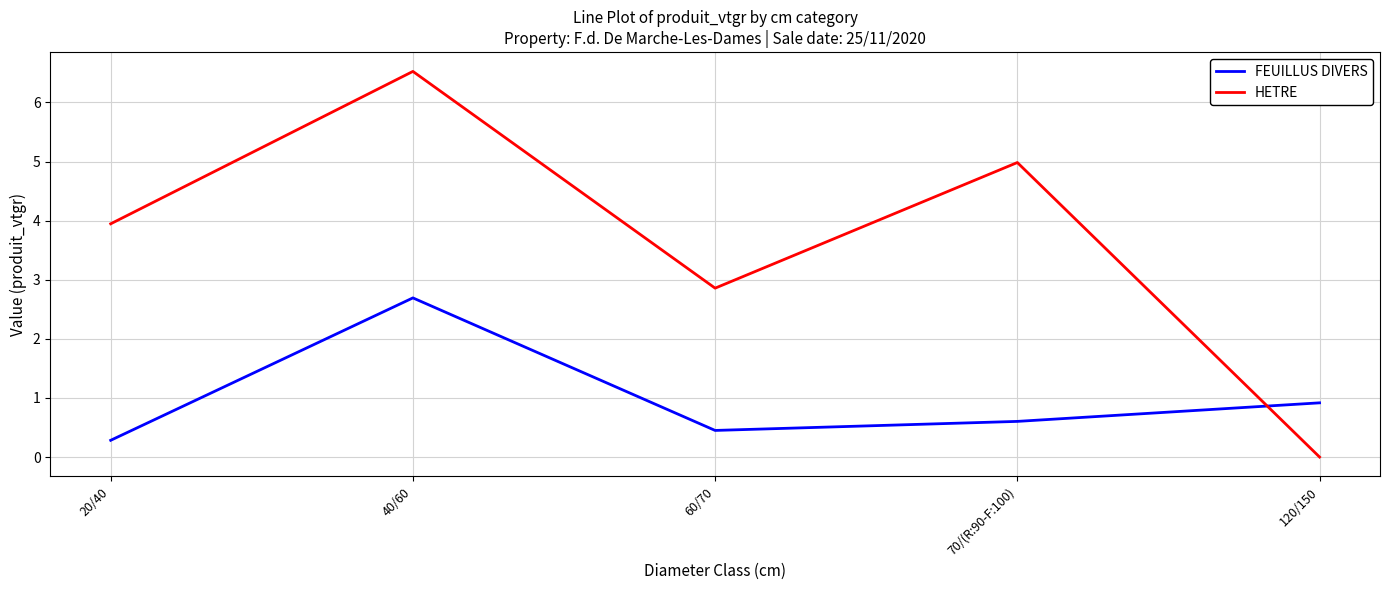

What position from the right is 60/70?

3